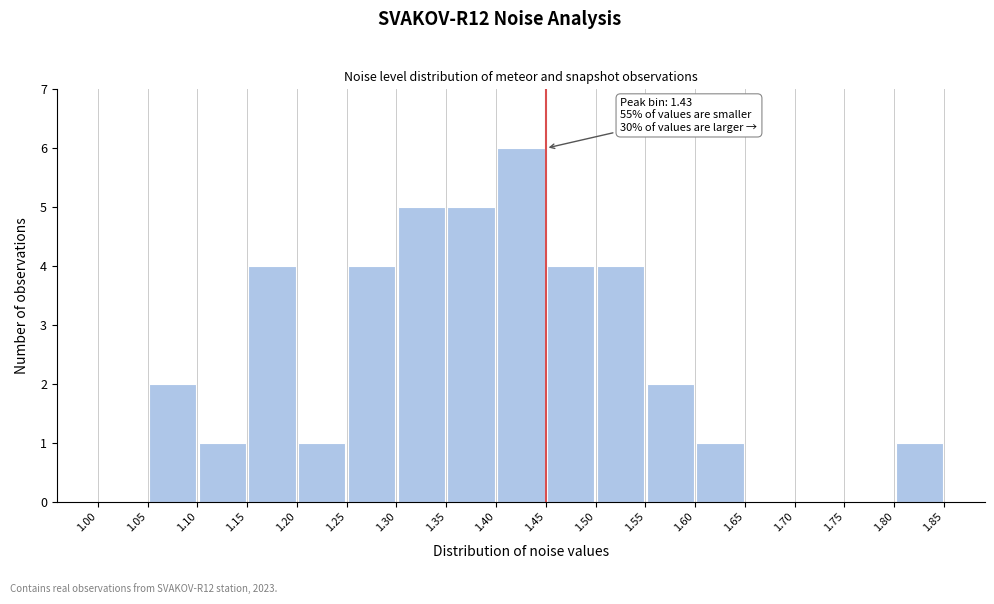

Over which range of the x-axis is the bar tallest?

1.40 to 1.45